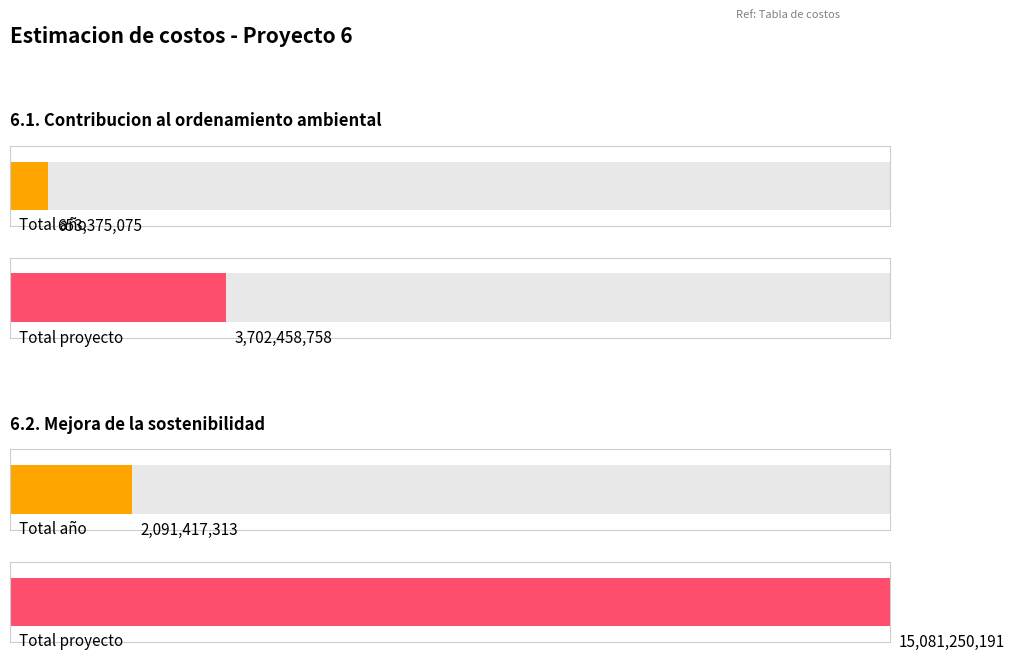

Which category has the highest value in the 6.1. Contribucion al ordenamiento ambiental series?

Total proyecto